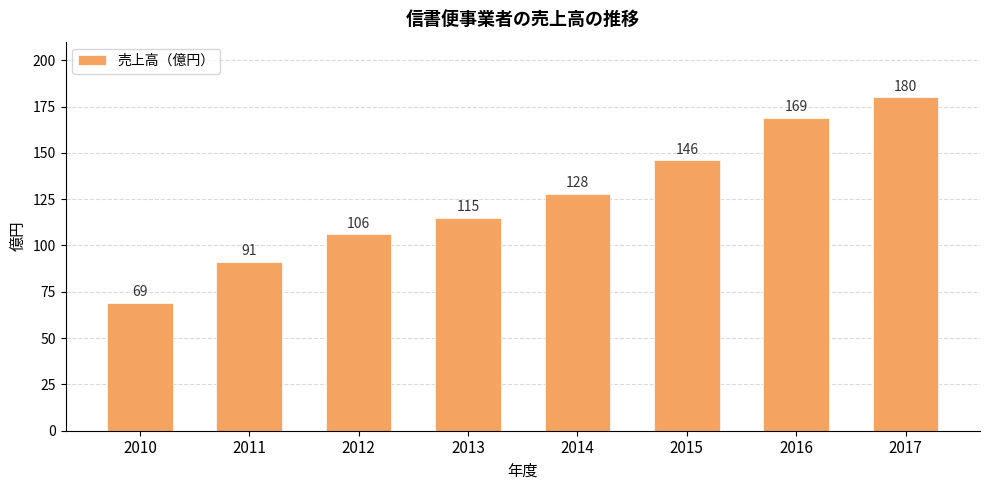

How many bars are there in total?

8